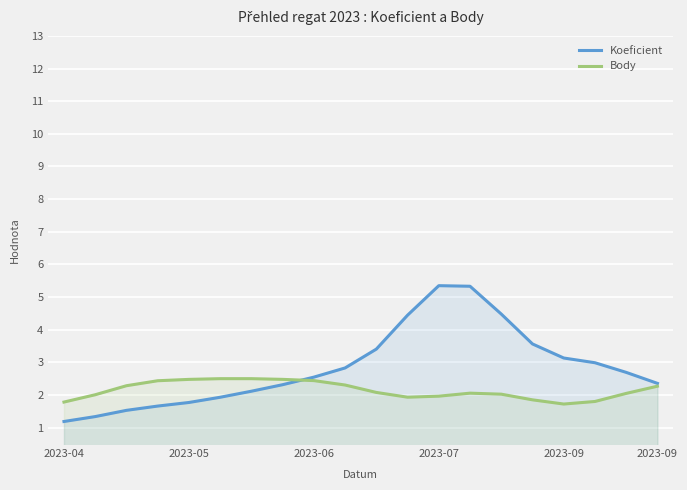

What is the label of the 5th point from the left?

2023-05